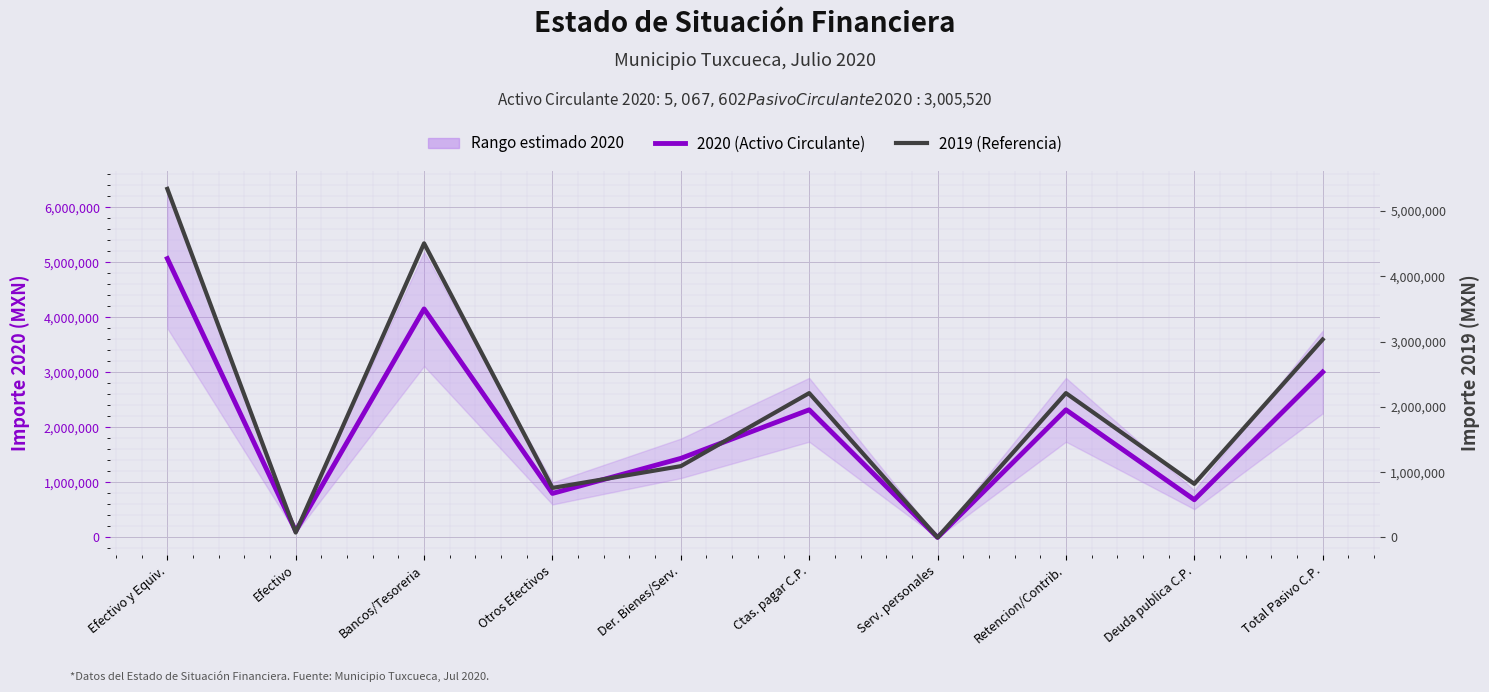

Rank the categories by 2020 (Activo Circulante) value from lowest to highest.

Serv. personales, Efectivo, Deuda publica C.P., Otros Efectivos, Der. Bienes/Serv., Retencion/Contrib., Ctas. pagar C.P., Total Pasivo C.P., Bancos/Tesoreria, Efectivo y Equiv.